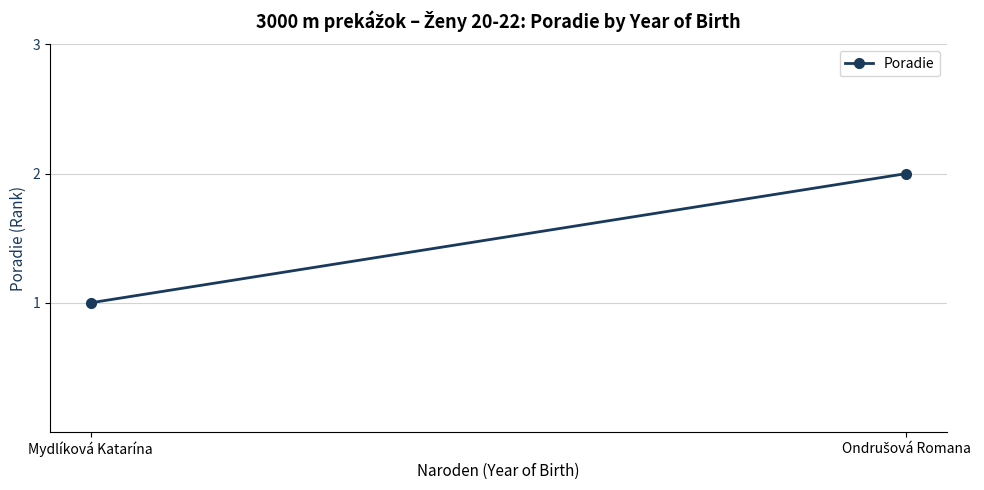

True or false: the data shows 2 at Ondrušová Romana.

True